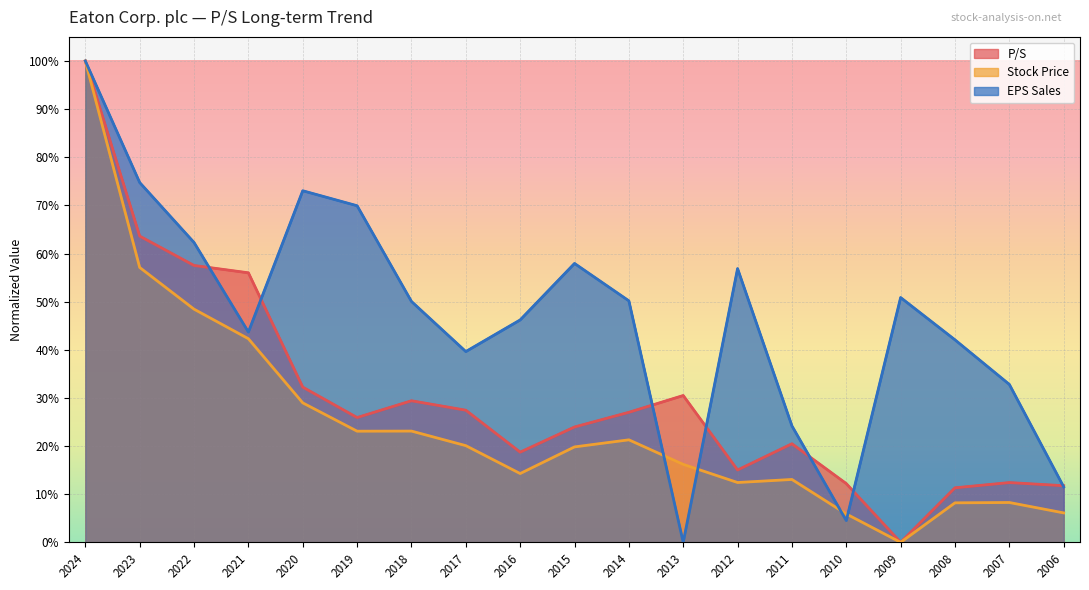

Is it true that P/S equals 24.0 at 2015?

True